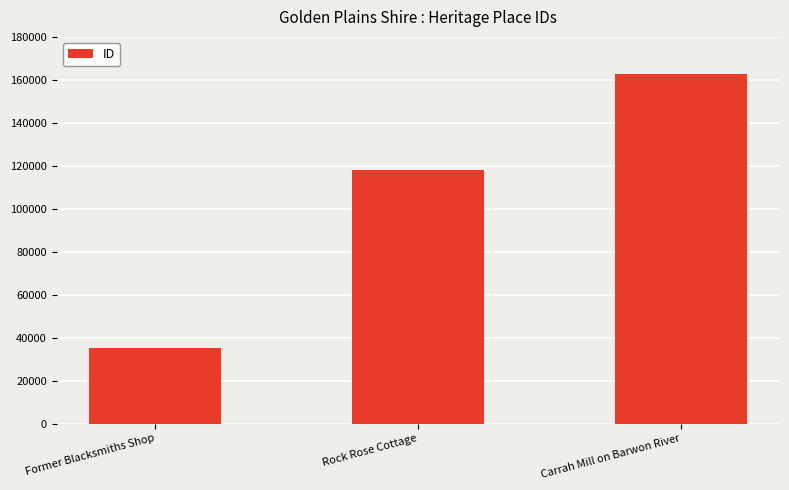

Rank the categories by value from lowest to highest.

Former Blacksmiths Shop, Rock Rose Cottage, Carrah Mill on Barwon River